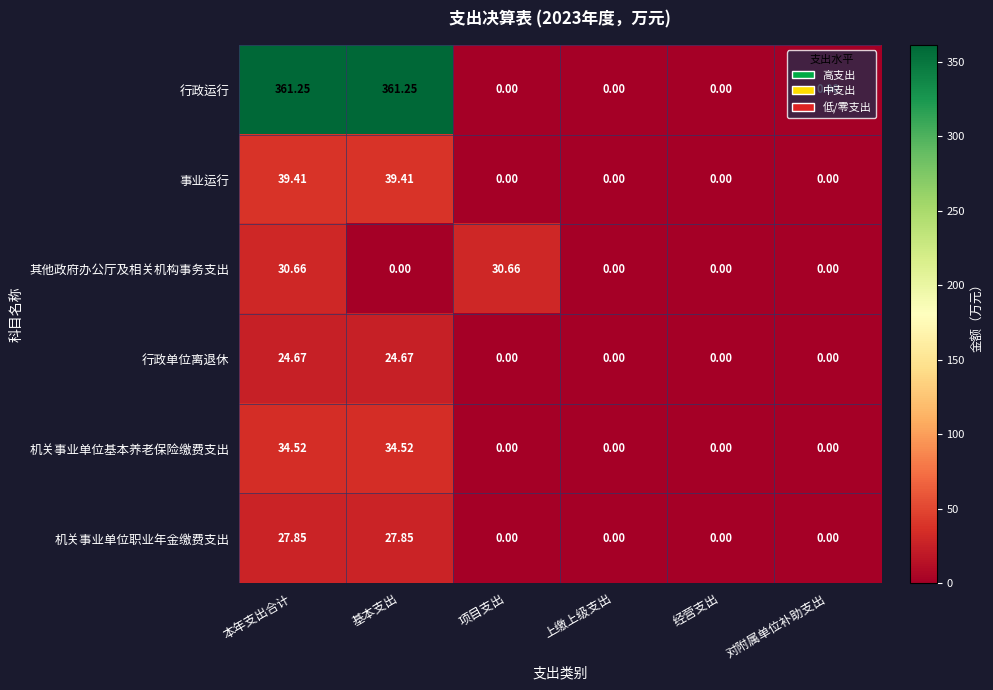

Which series has the largest total across all categories?

行政运行